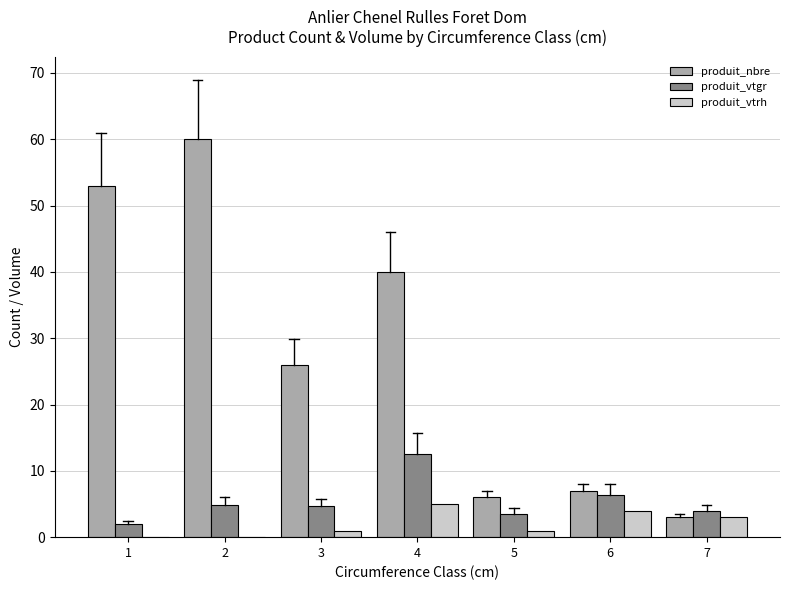

What is the sum of all produit_vtrh values?

14.0